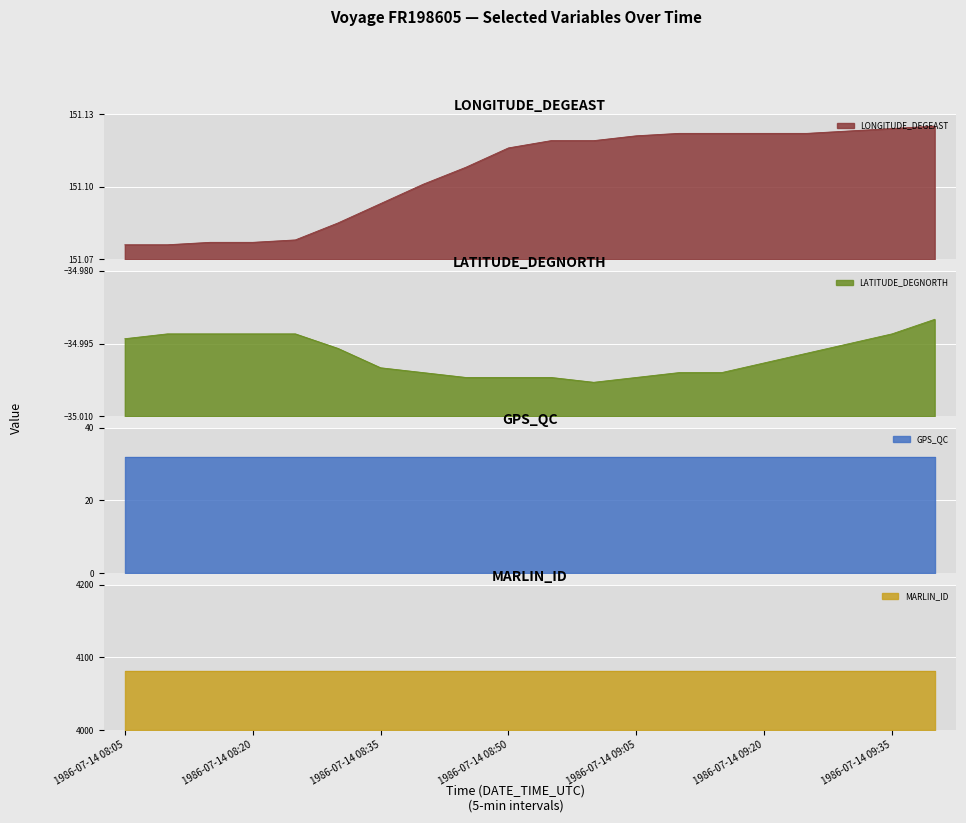

What is the approximate value of LONGITUDE_DEGEAST at 1986-07-14 08:25?

151.1